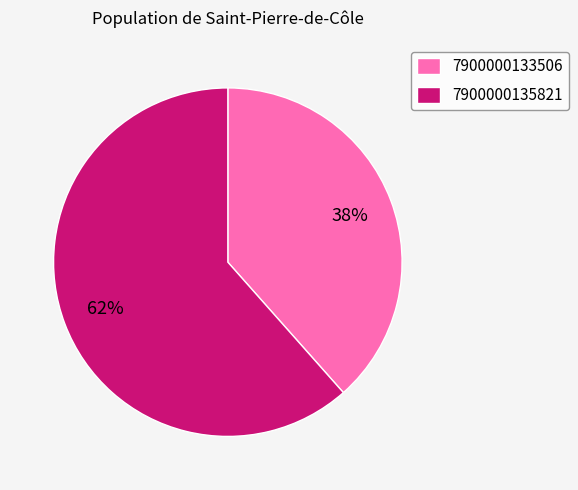

Is the sum of 7900000133506 and 7900000135821 greater than half?

Yes